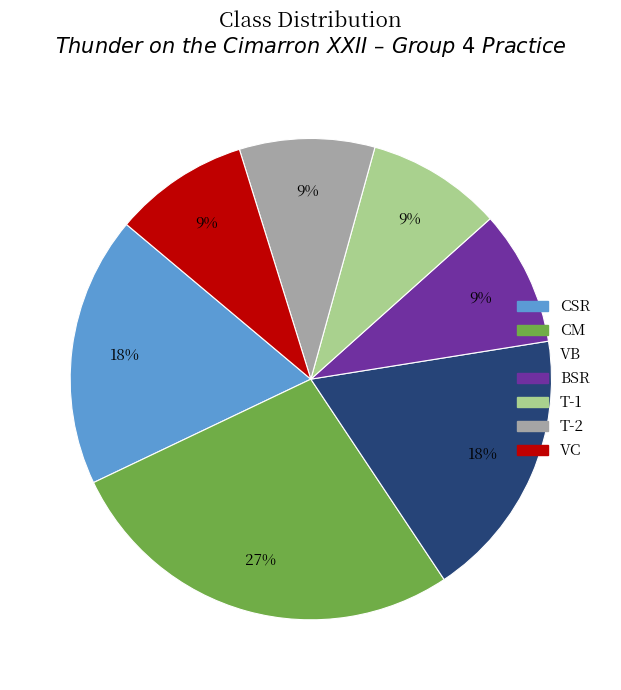

Does any single category account for the majority?

No